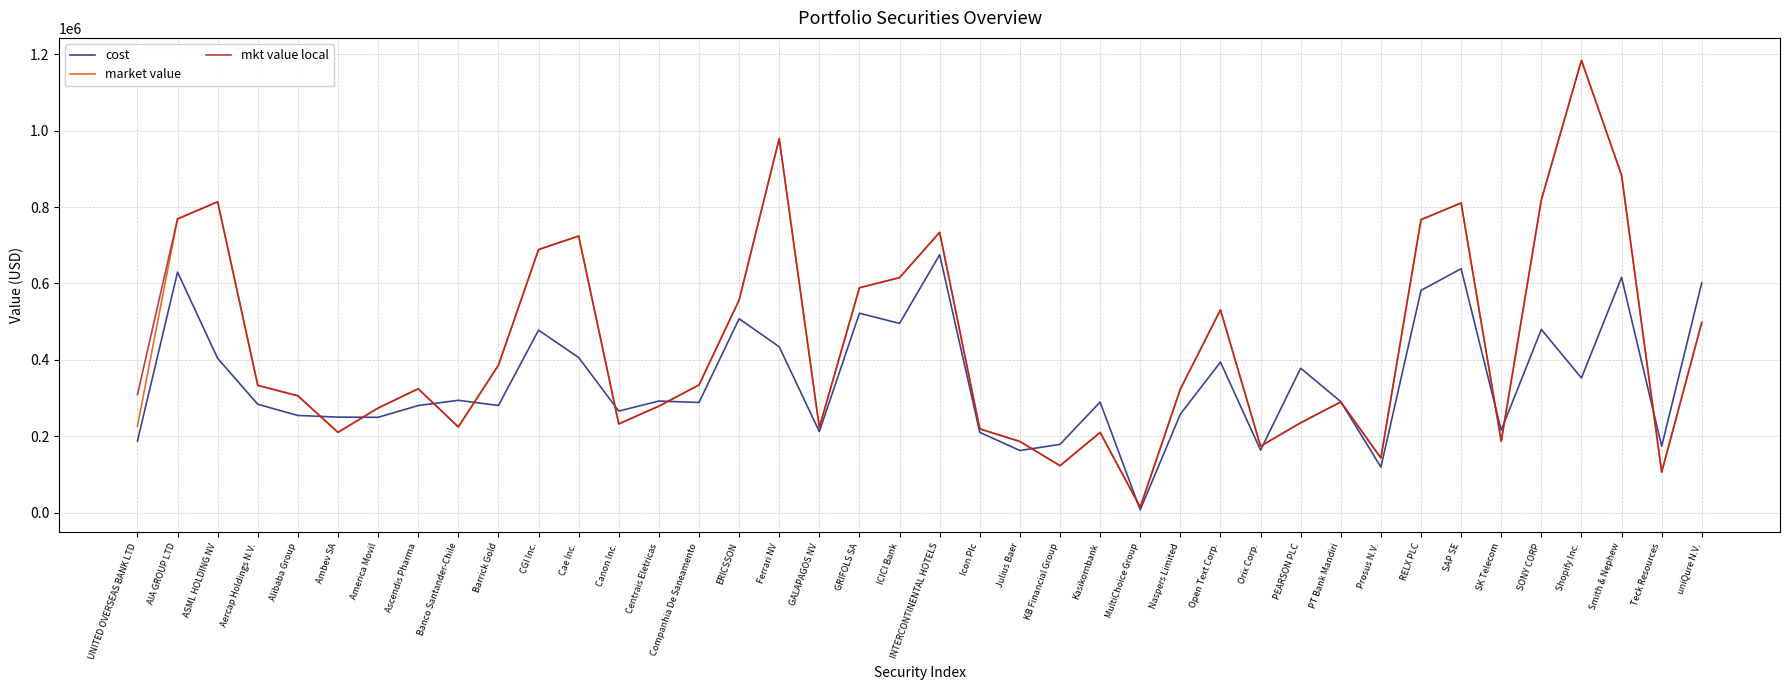

What is the average value of the mkt value local series?

440157.0